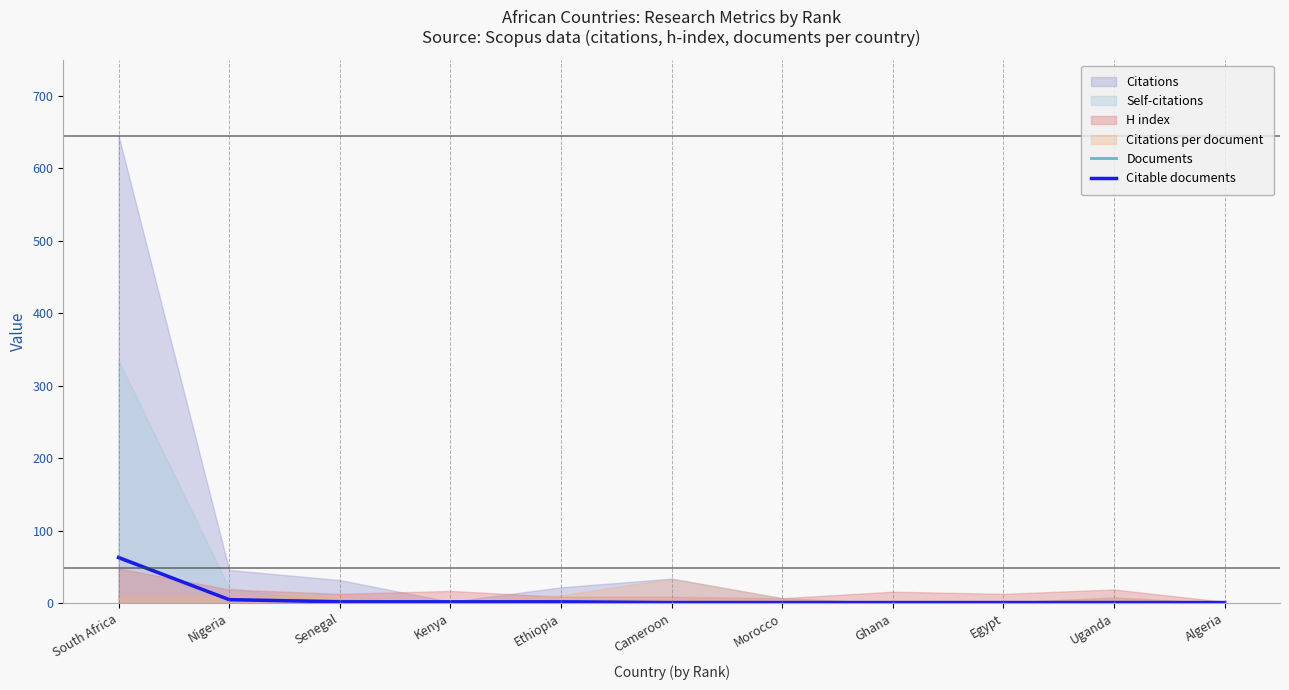

What is the maximum value for Documents?

64